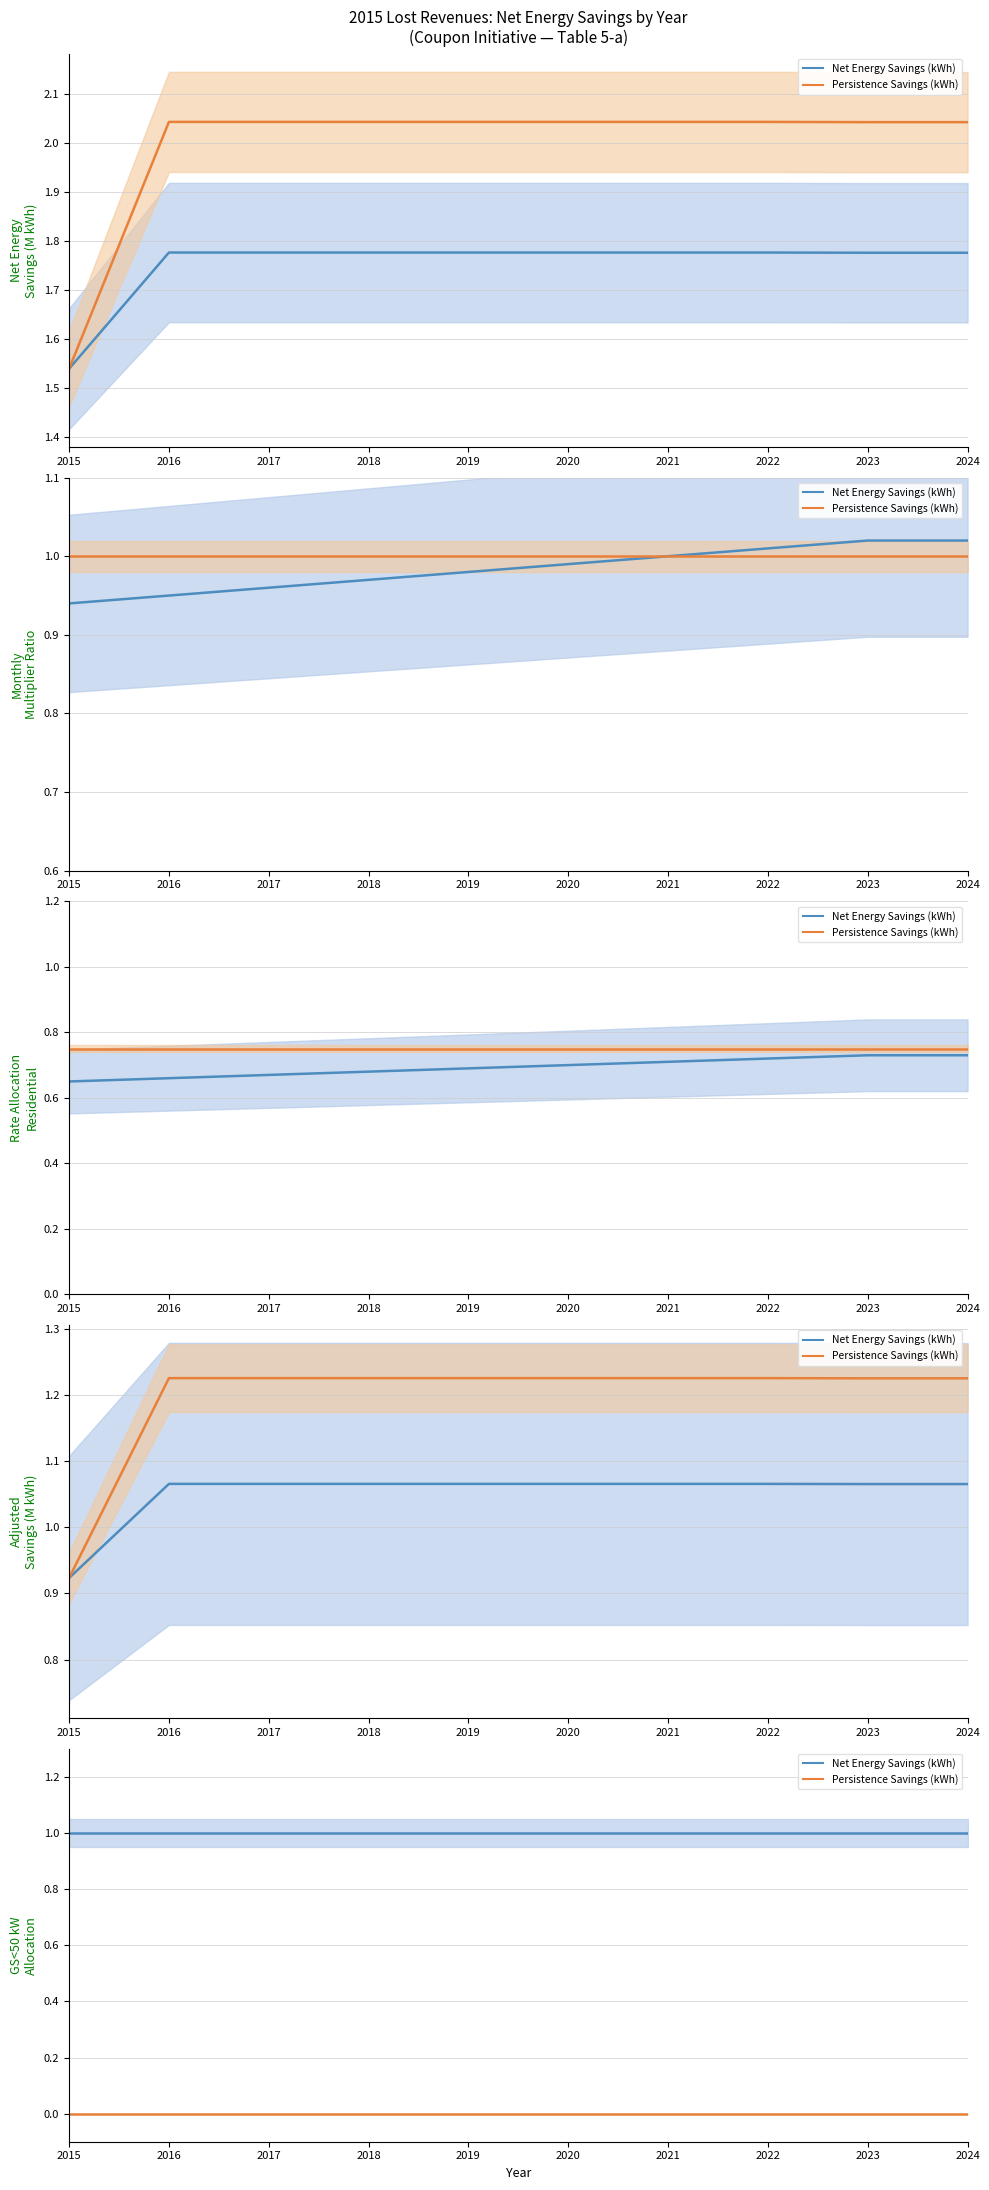

Is the value of Net Energy Savings at 2023 greater than the value of Persistence Savings at 2022?

Yes